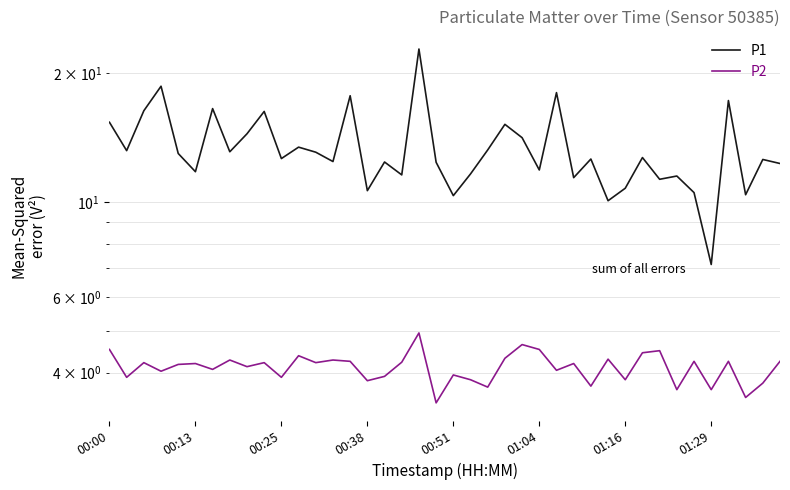

How many lines are shown in the chart?

2